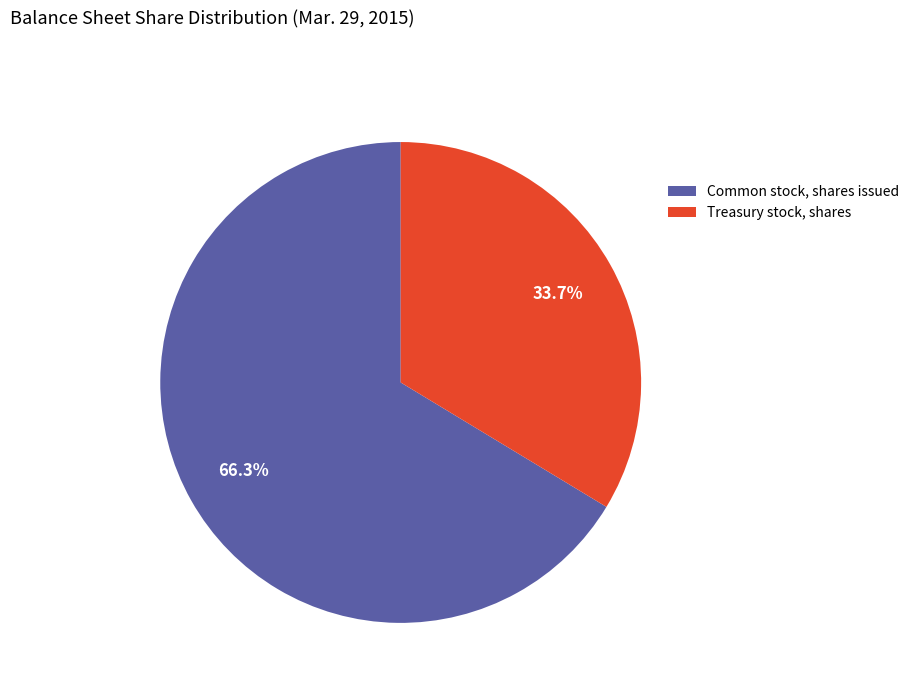

Count the number of slices in the pie.

2